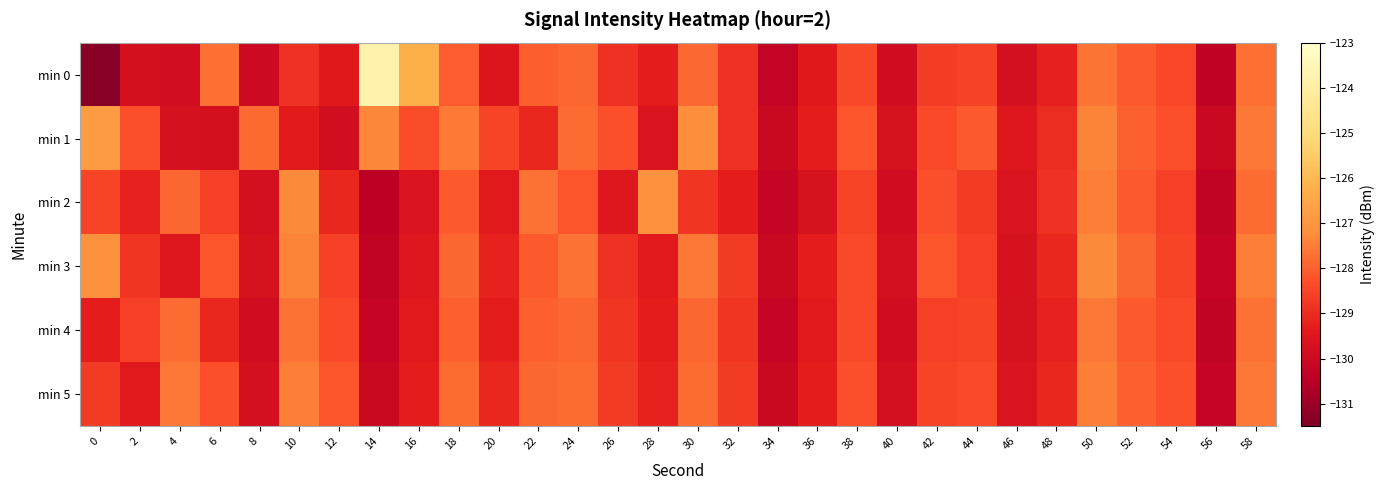

What is the maximum value shown in the chart?

-123.8